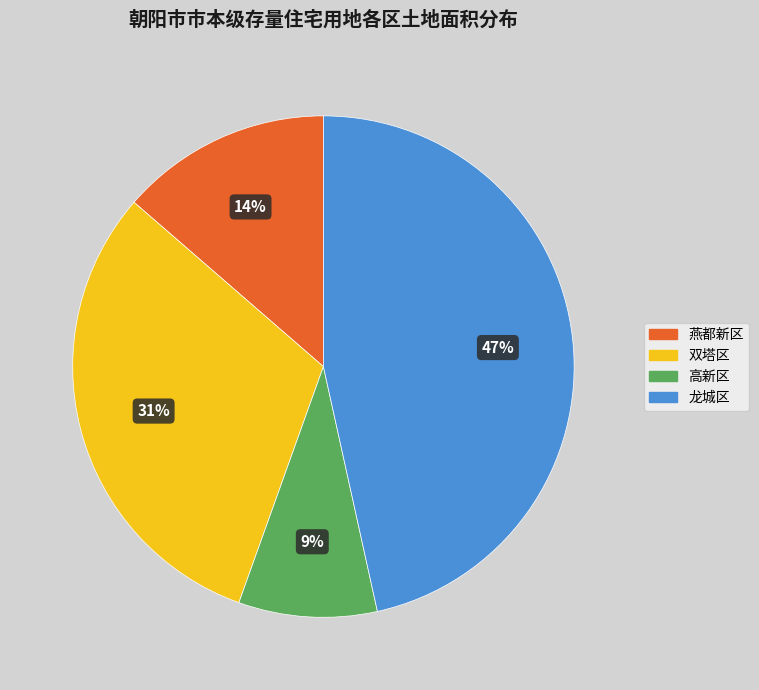

Is there a majority slice in this chart?

No